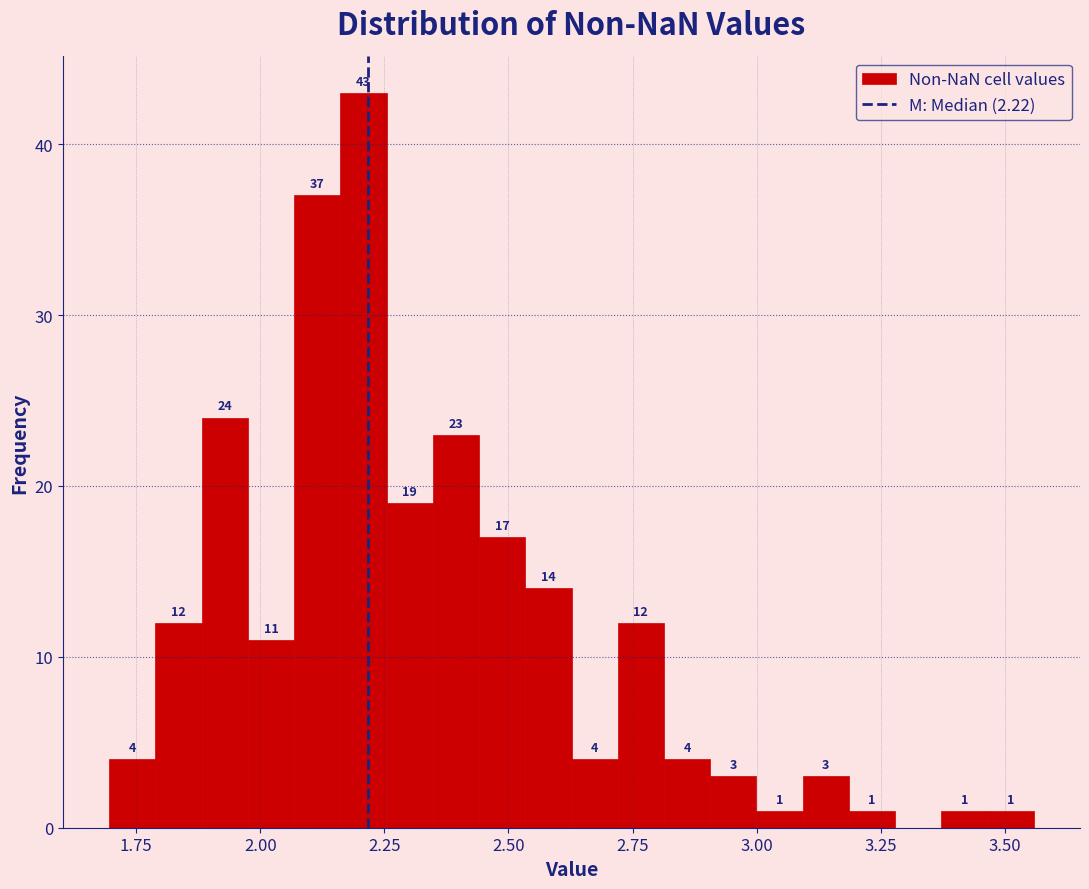

Around what value on the x-axis is the tallest bar? Give the approximate position of its centre, as read against the axis.

2.20